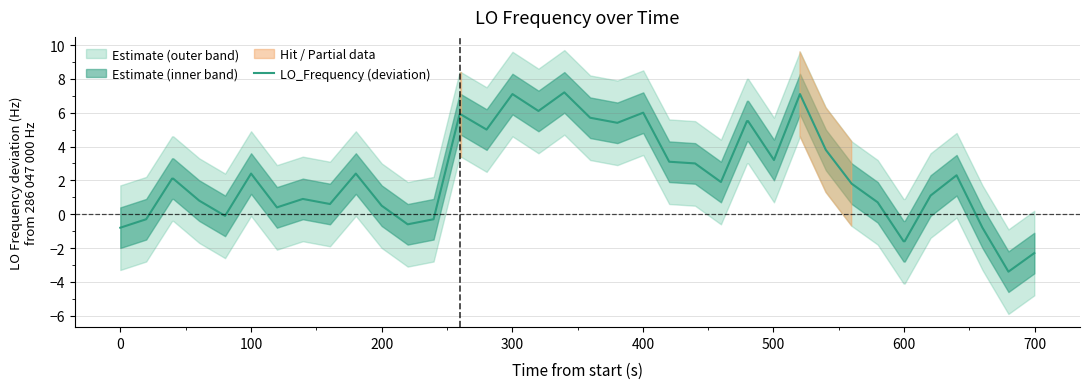

What is the maximum value for LO_Frequency (deviation)?

7.2